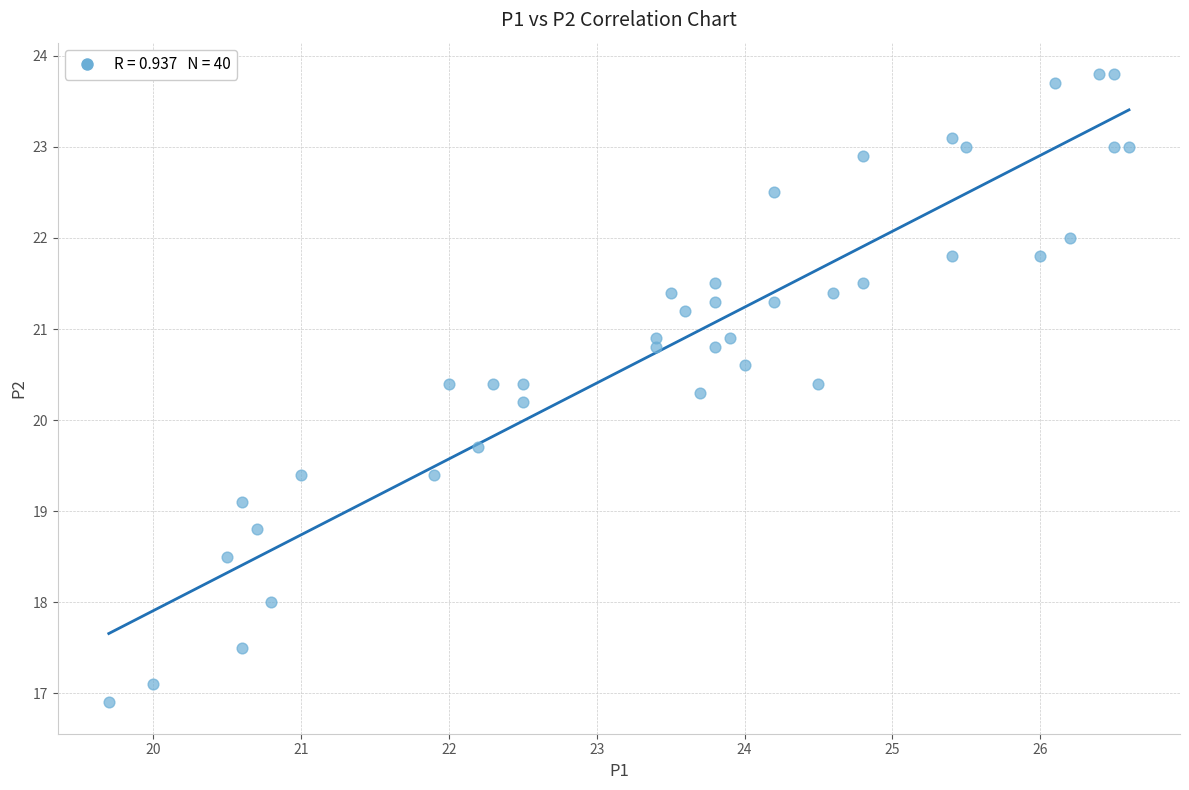

What Y value in the scatter plot is closest to 20?

20.2